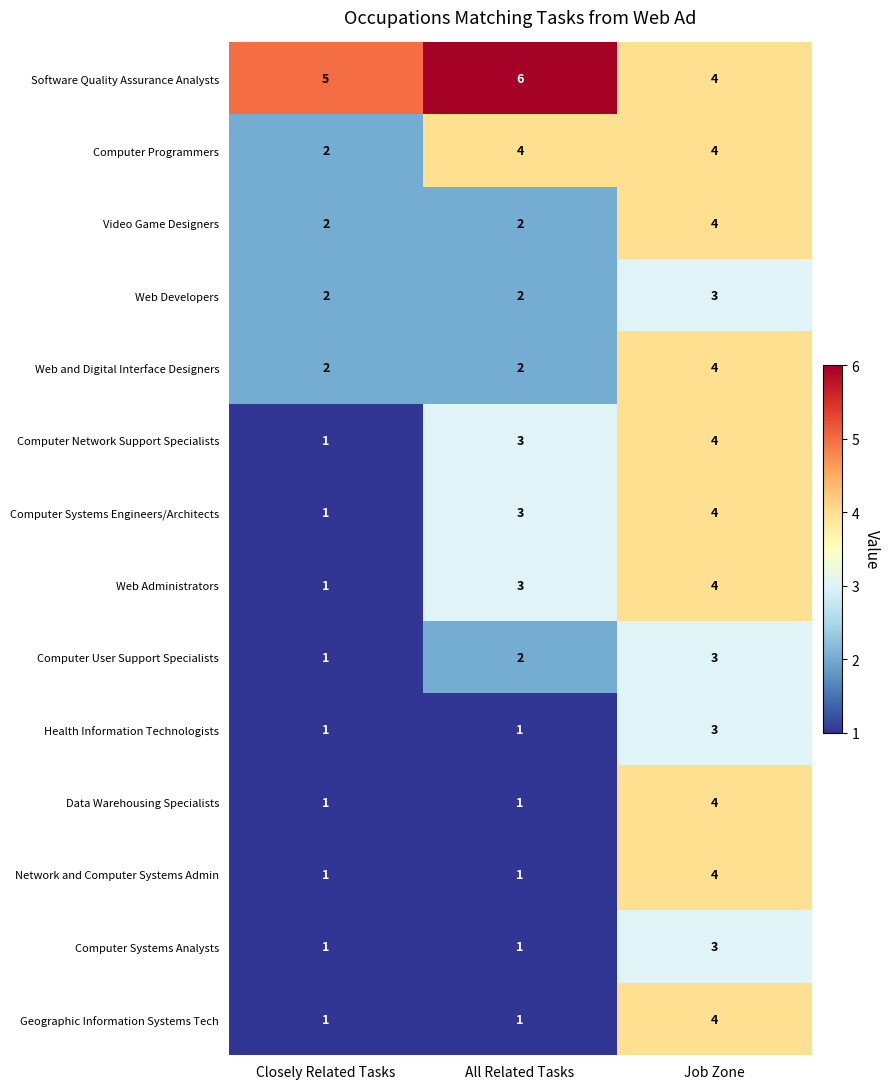

At how many categories does at least one series exceed 2?

3